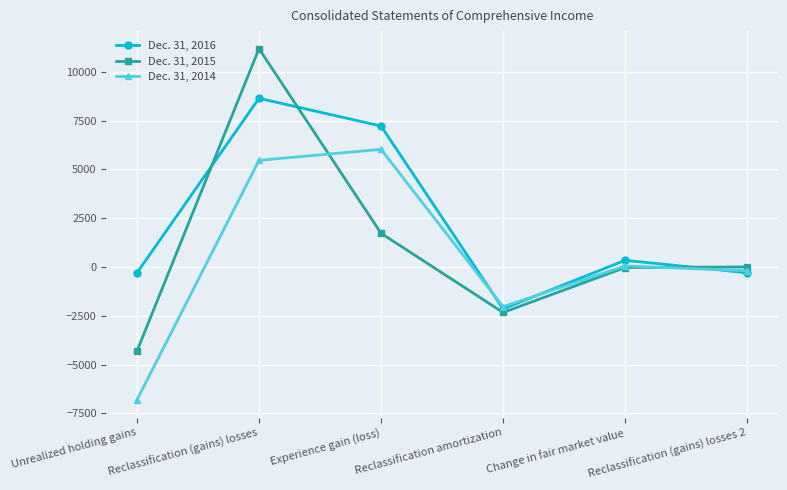

How many values in Dec. 31, 2016 are below zero?

3